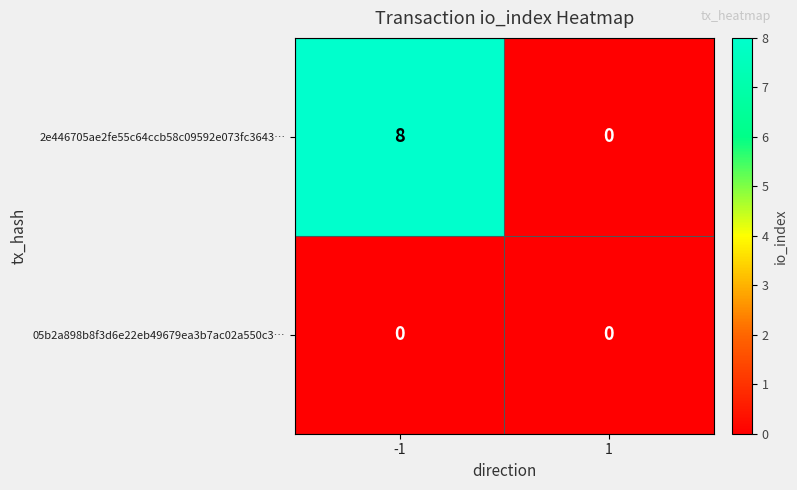

Reading right to left, list all the values displayed in this chart.

2e446705ae2fe55c64ccb58c09592e073fc3643…: 0	8
05b2a898b8f3d6e22eb49679ea3b7ac02a550c3…: 0	0